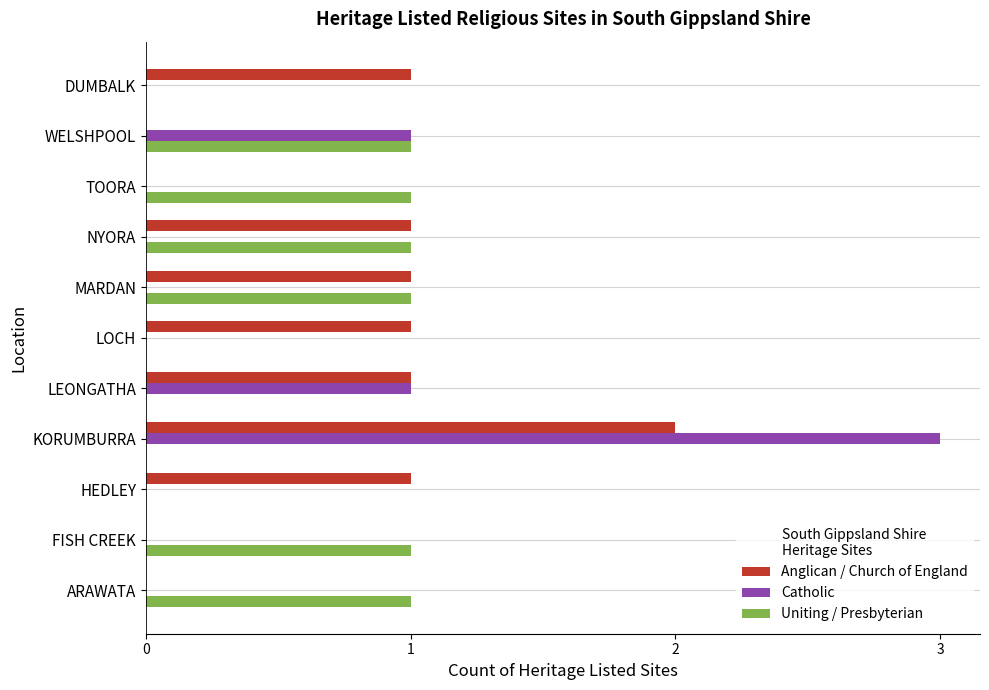

What is the greatest value displayed?

3